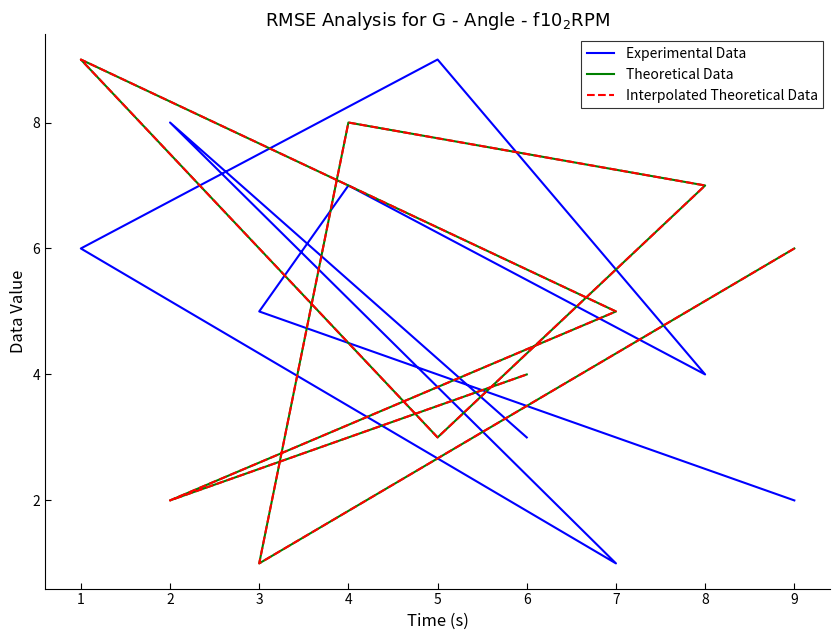

Count the number of data series in this chart.

3